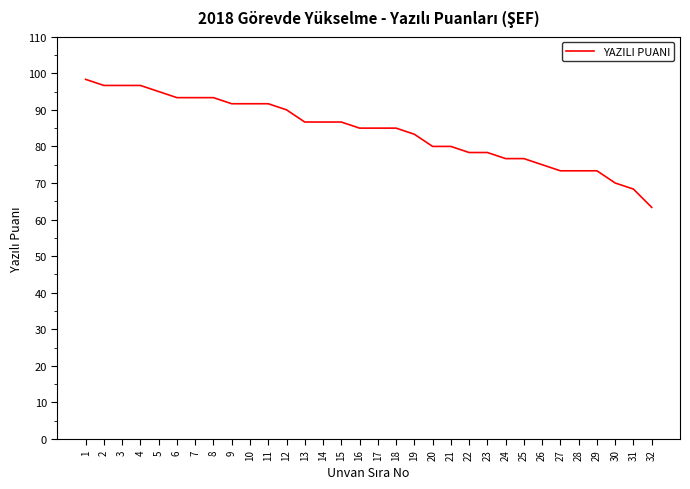

True or false: the data shows 32.2 at 25.

False